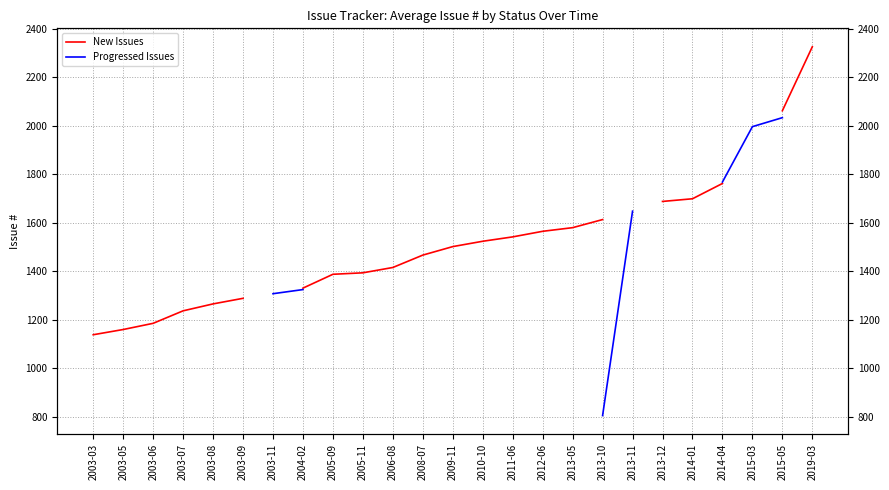

What position from the left is 2019-03?

25